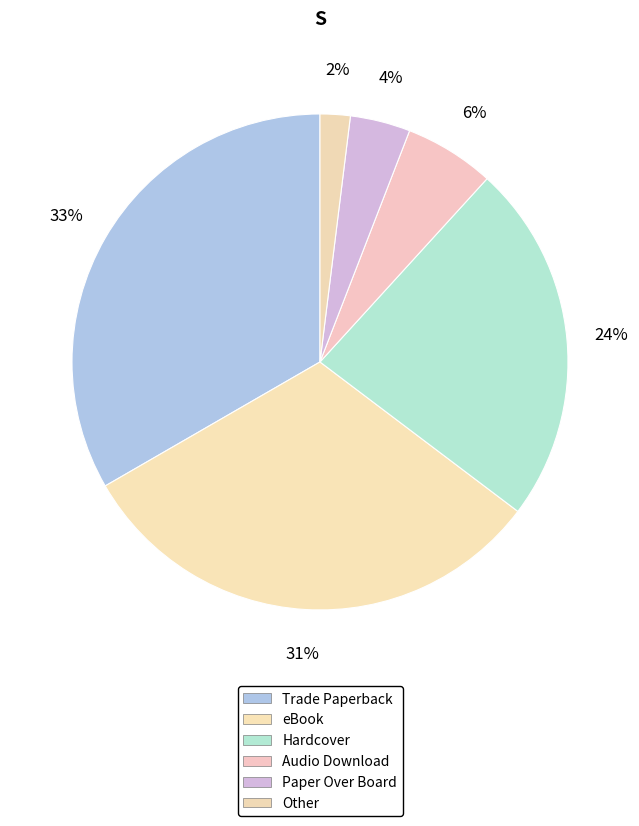

Does any single category account for the majority?

No